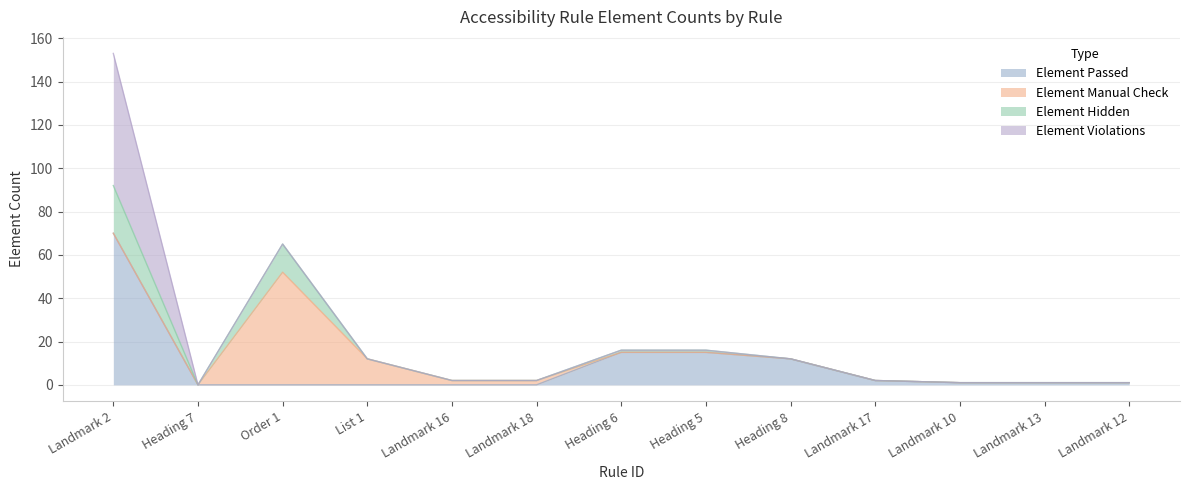

What is the total value across all series at Heading 8?

12